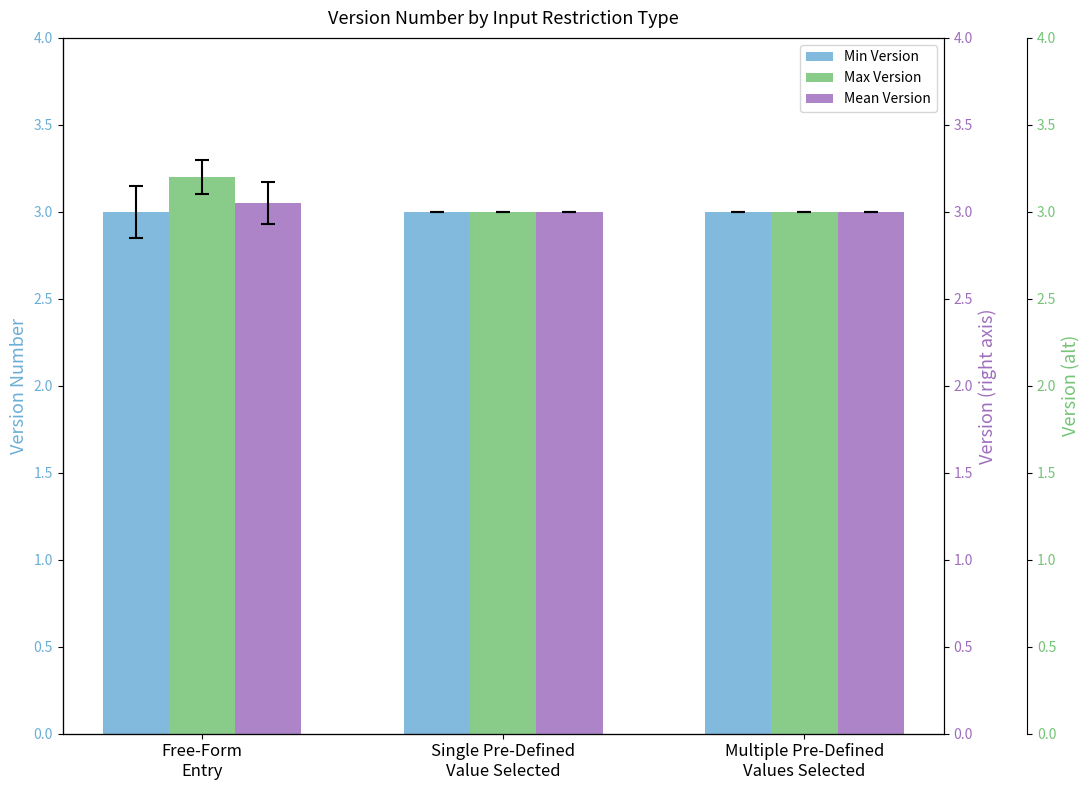

Which has a higher value, Single Pre-Defined
Value Selected or Multiple Pre-Defined
Values Selected?

Single Pre-Defined
Value Selected